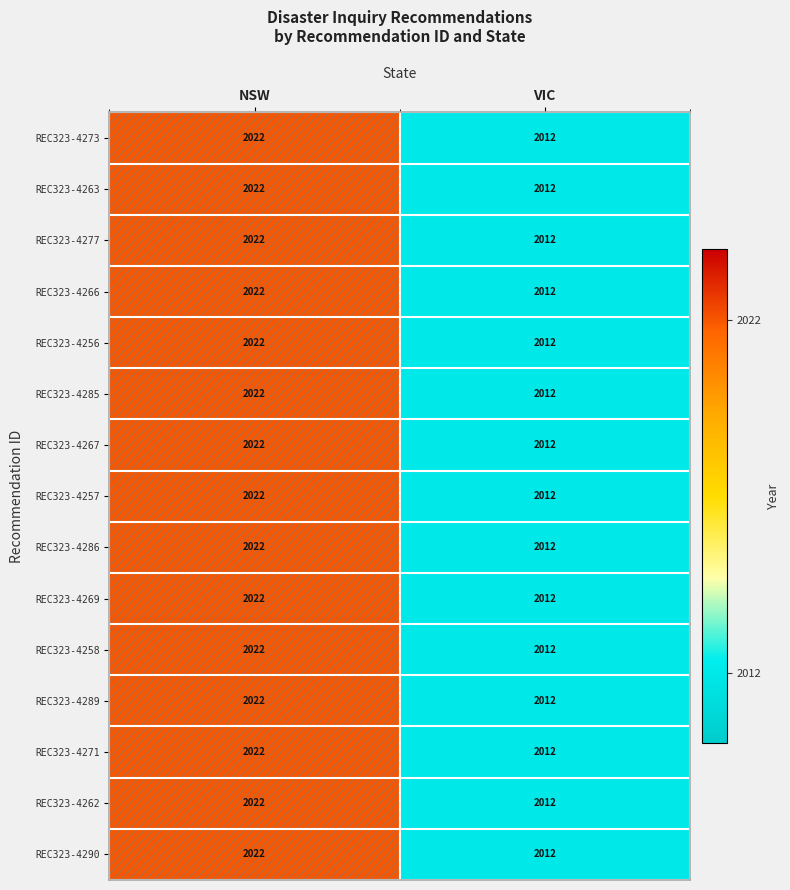

What is the difference between the maximum and minimum values in the REC323-4269 series?

10